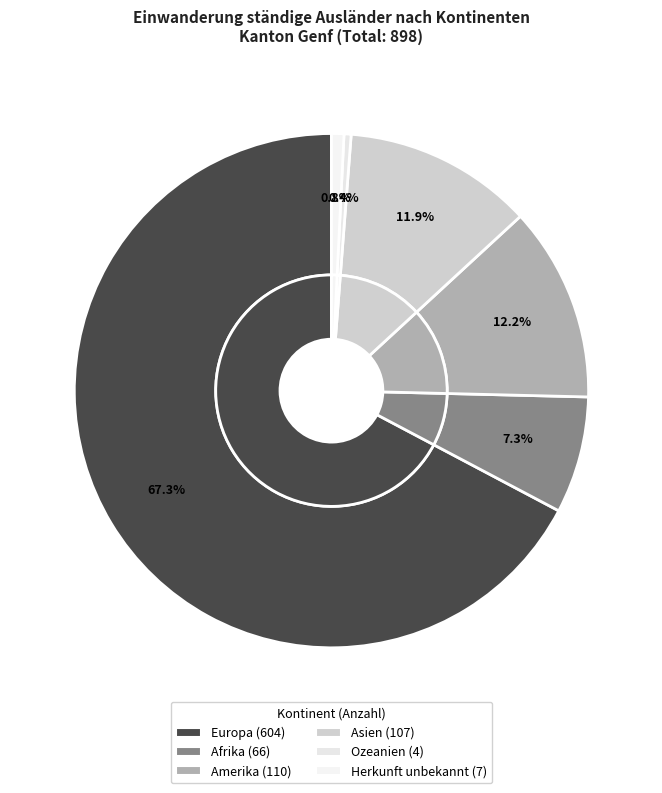

True or false: Amerika accounts for 12% of the total.

True